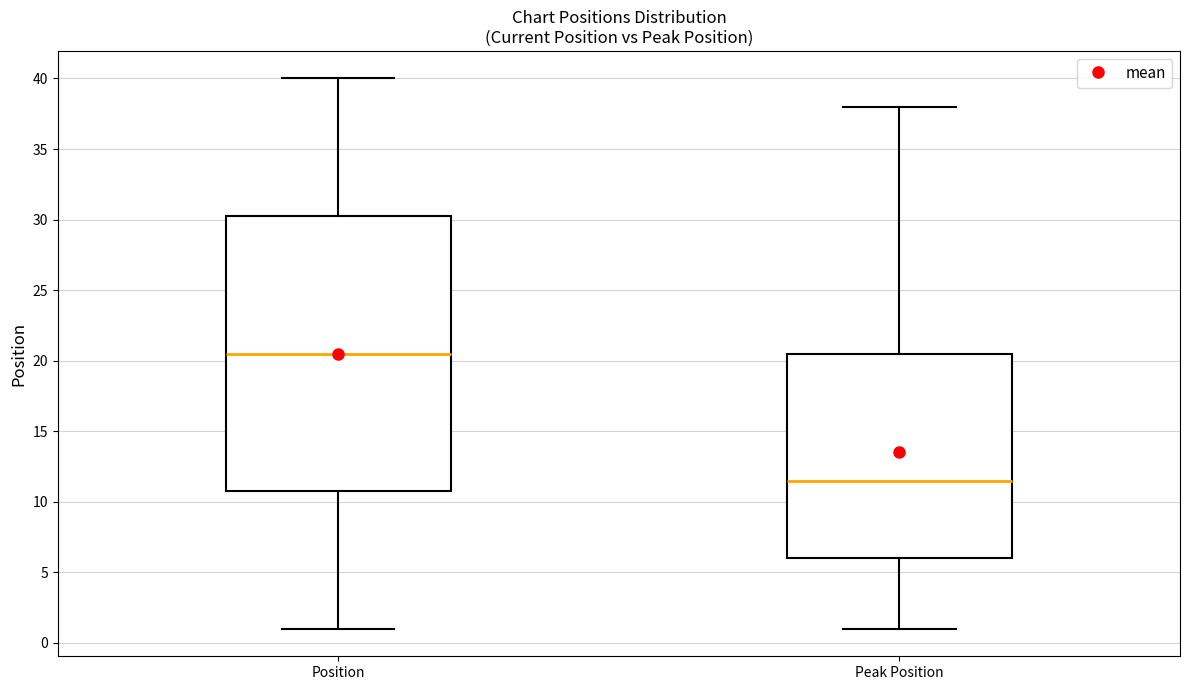

Comparing the boxes themselves (not the whiskers), which one is the tallest?

Position